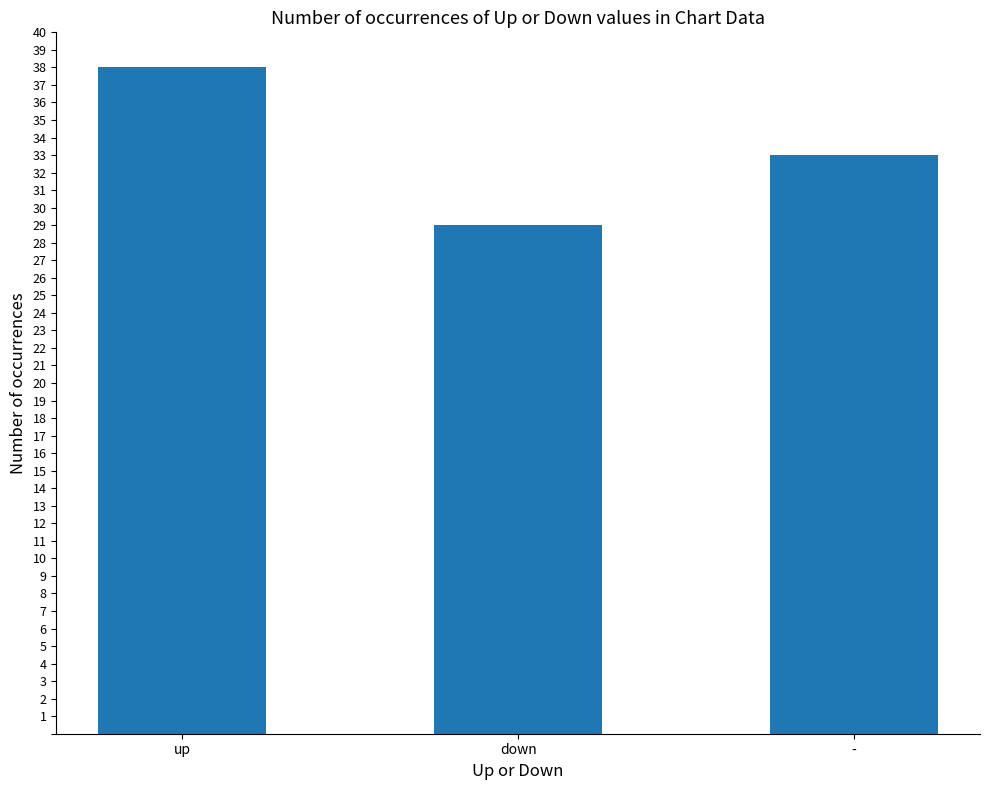

What is the difference between the values at down and up?

9